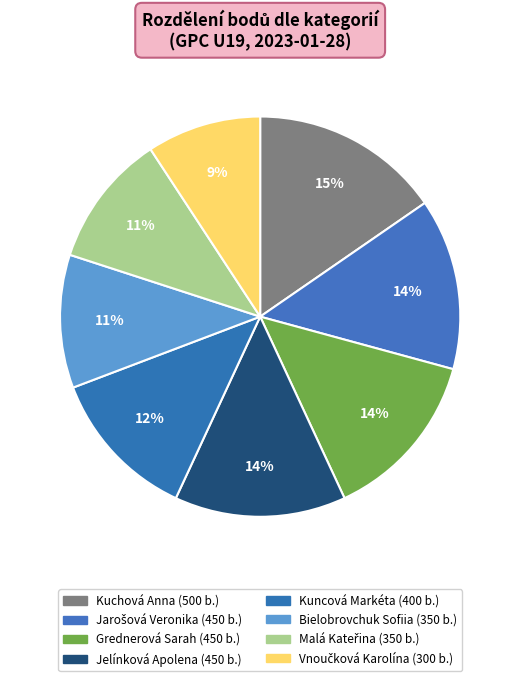

Is it true that Jarošová Veronika is 28% of the pie?

False